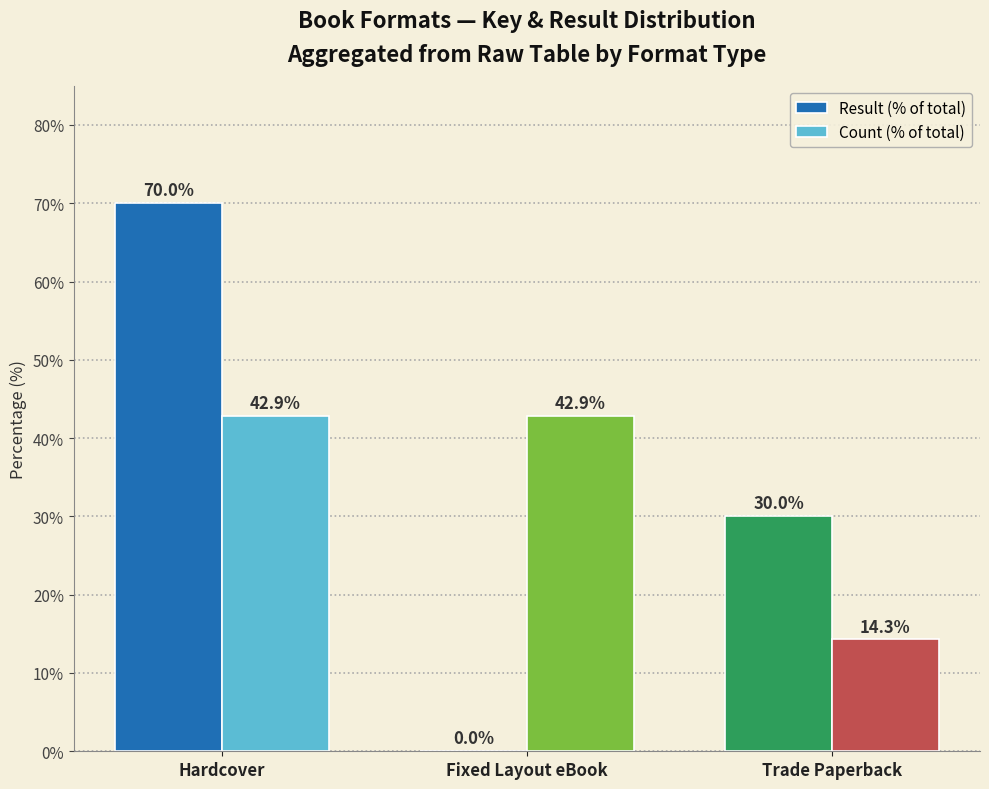

Which series has the widest spread of values?

Result (% of total)